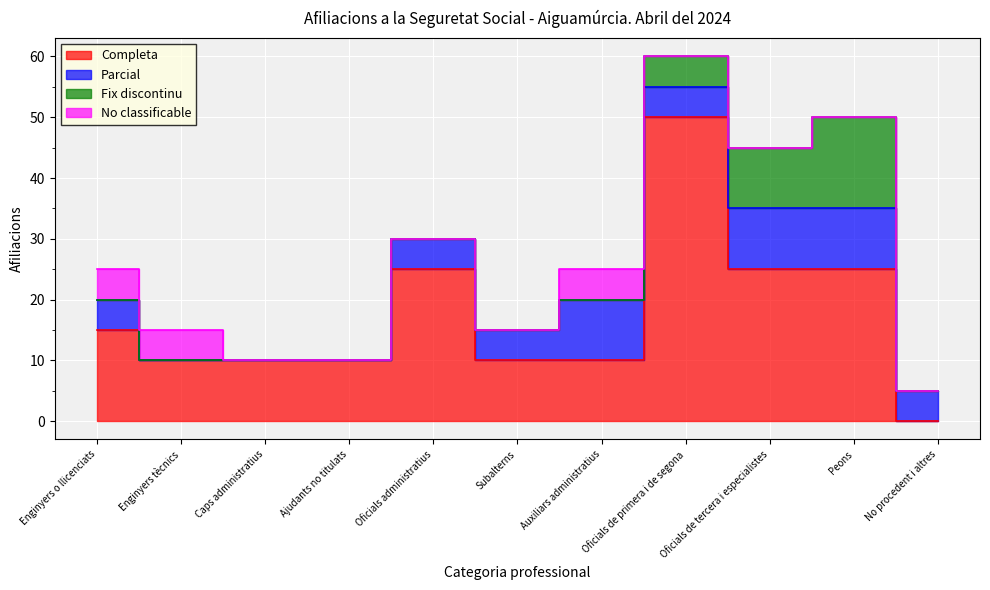

Reading right to left, transcribe all the data shown in this chart.

Completa: 0	25	25	50	10	10	25	10	10	10	15
Parcial: 5	10	10	5	10	5	5	0	0	0	5
Fix discontinu: 0	15	10	5	0	0	0	0	0	0	0
No classificable: 0	0	0	0	5	0	0	0	0	5	5